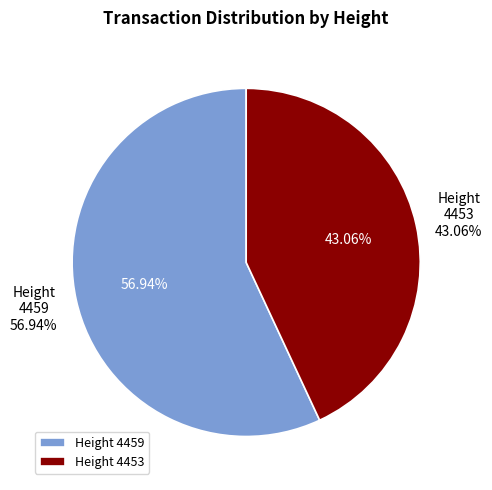

To the nearest percent, what is the combined percentage of 4459 and 4453?

100%